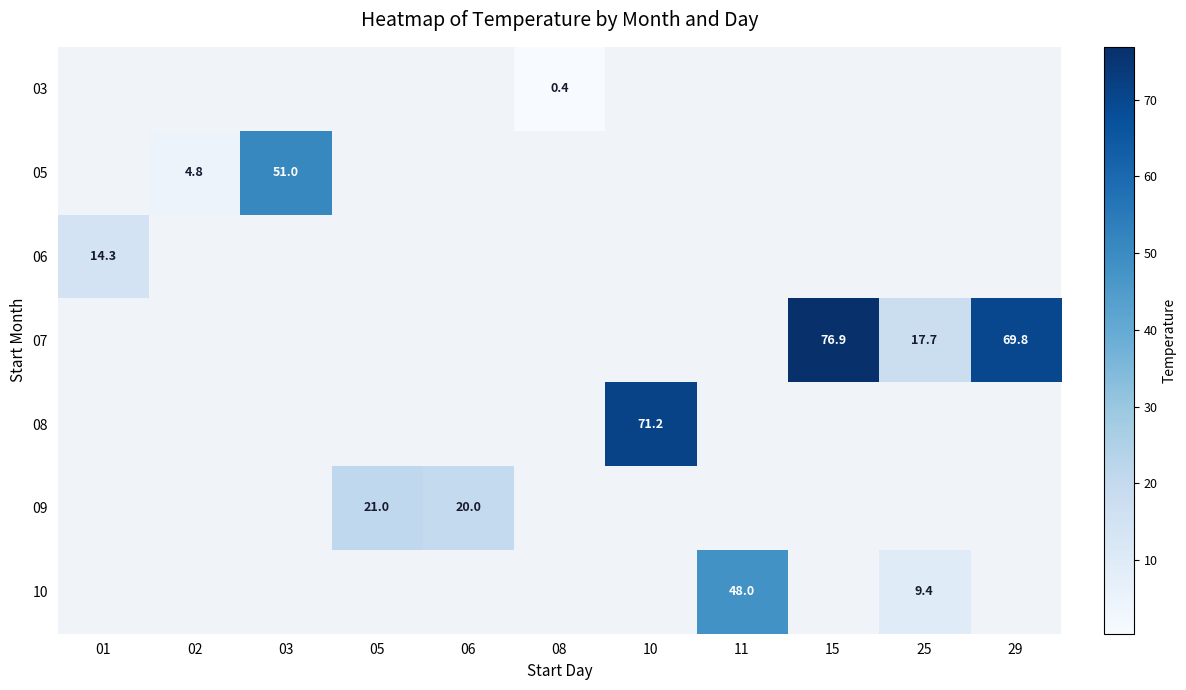

The 05 series shows 4.8 at 02. True or false?

True